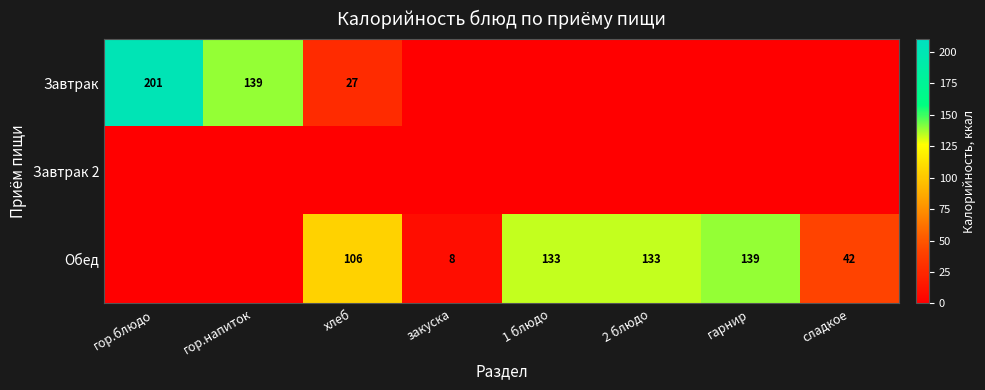

Which category has the lowest value across all series?

закуска